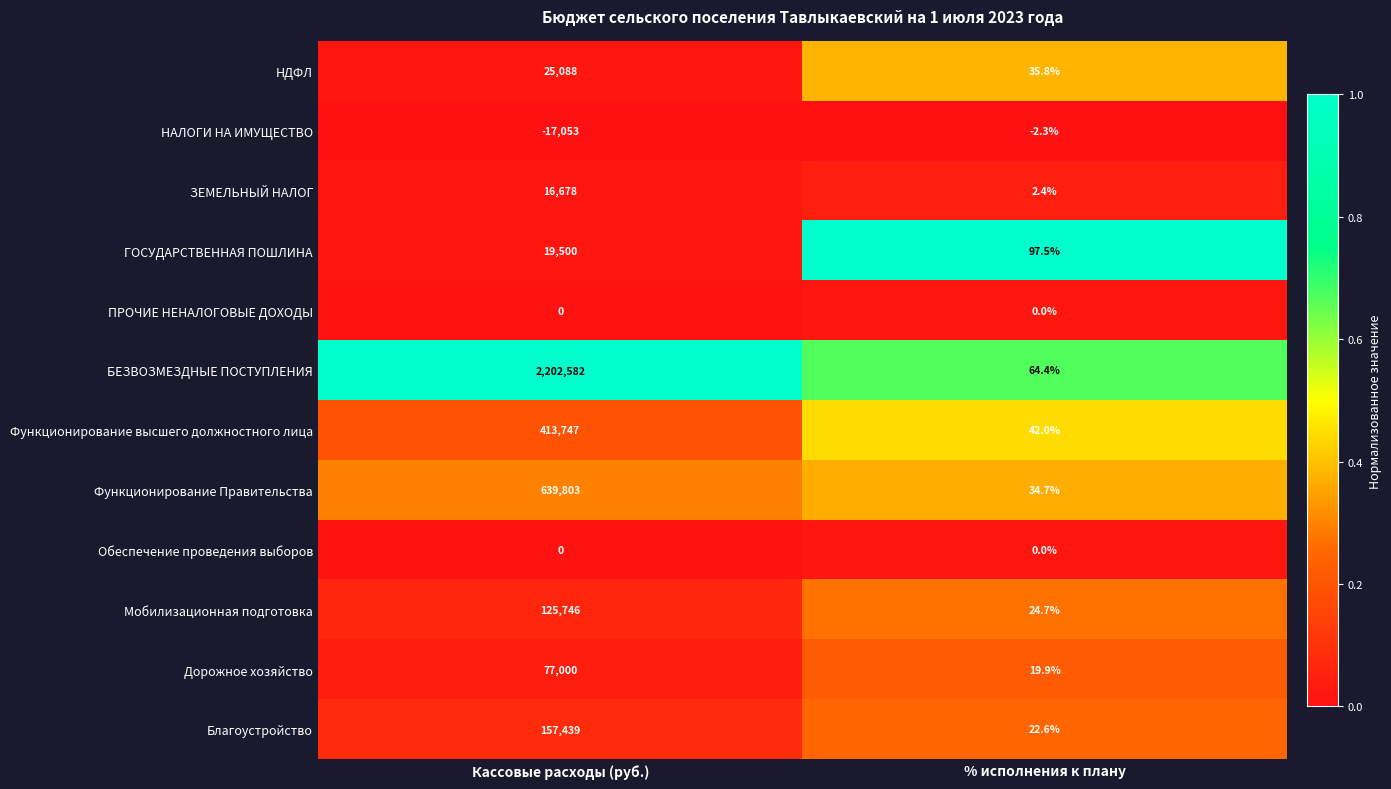

At which category does the chart reach its minimum across all series?

Кассовые расходы (руб.)